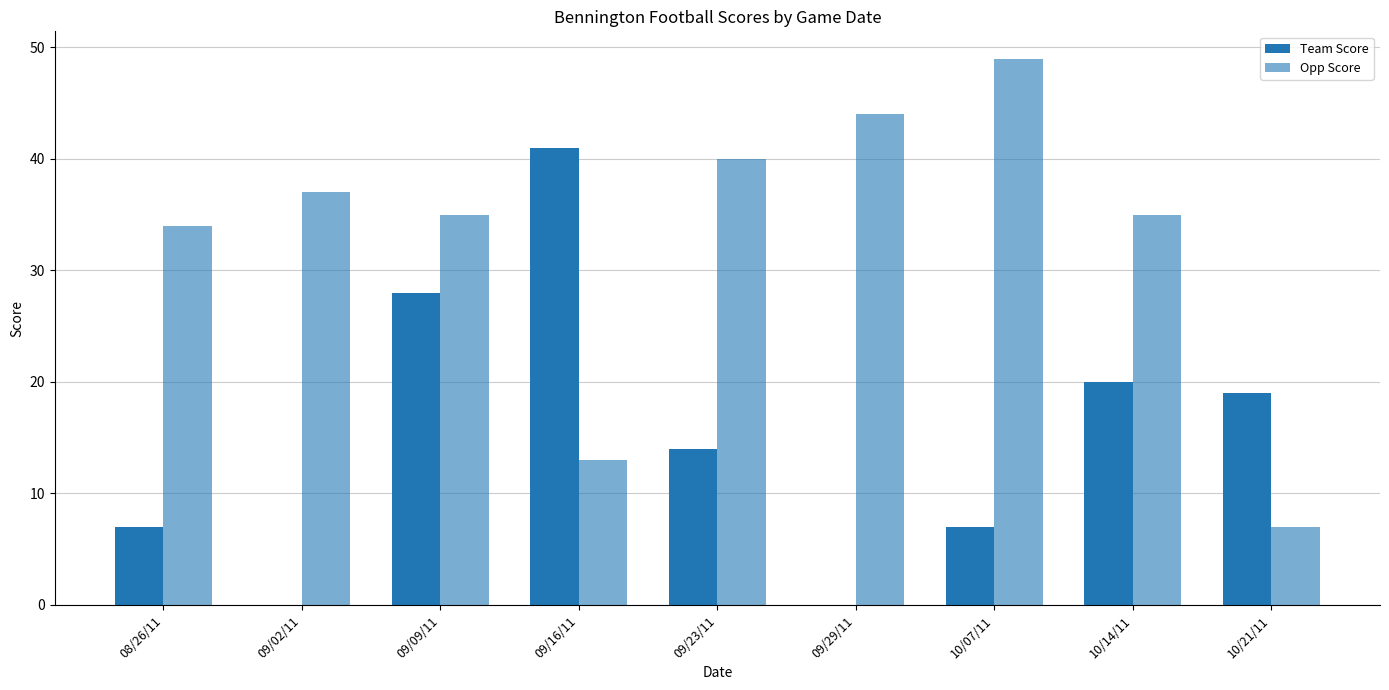

Where does the Opp Score series first go above 35?

09/02/11